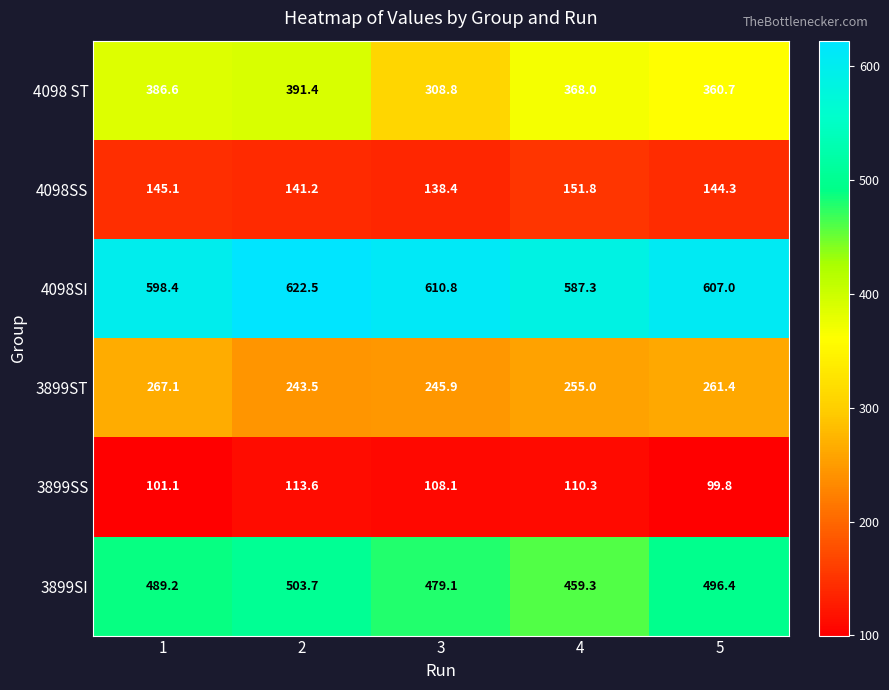

What is the difference between the highest and lowest values at 3?

502.7